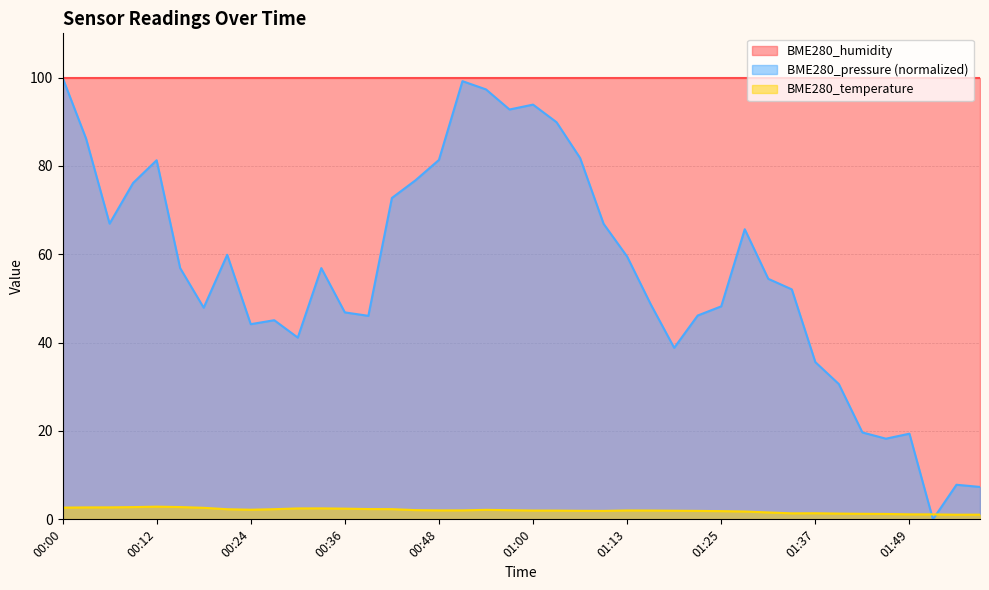

At which label is BME280_temperature closest to 1?

01:55